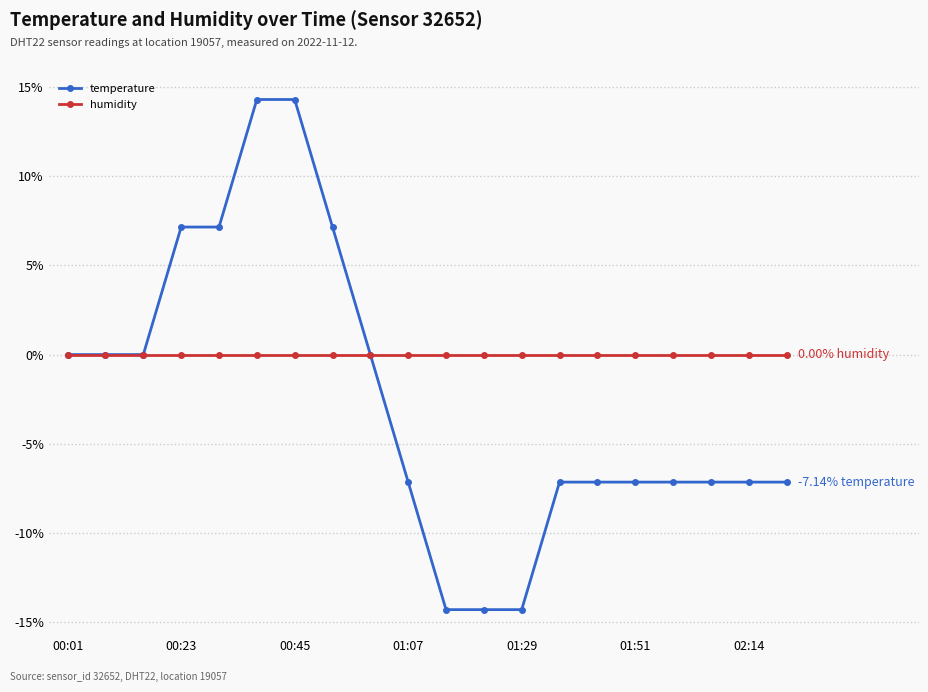

List the series in order of their overall mean, highest first.

humidity, temperature